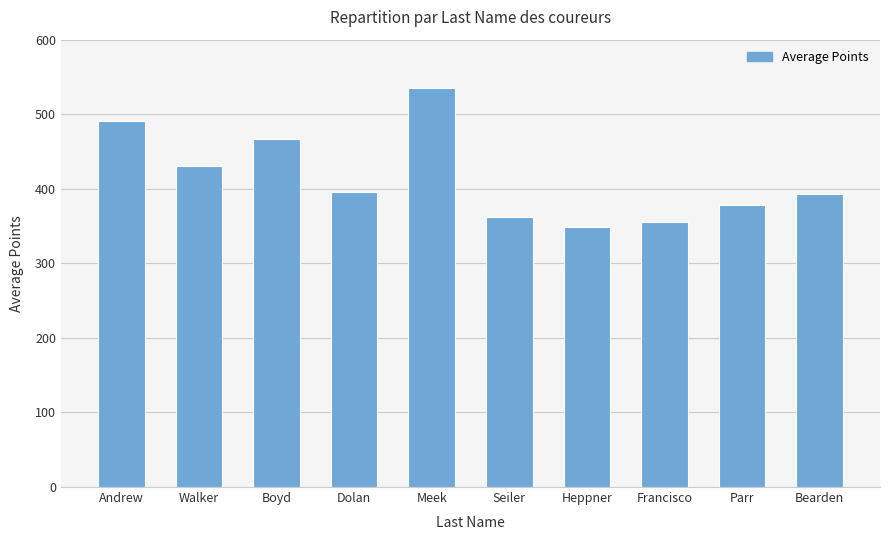

What is the label of the 3rd bar from the left?

Boyd